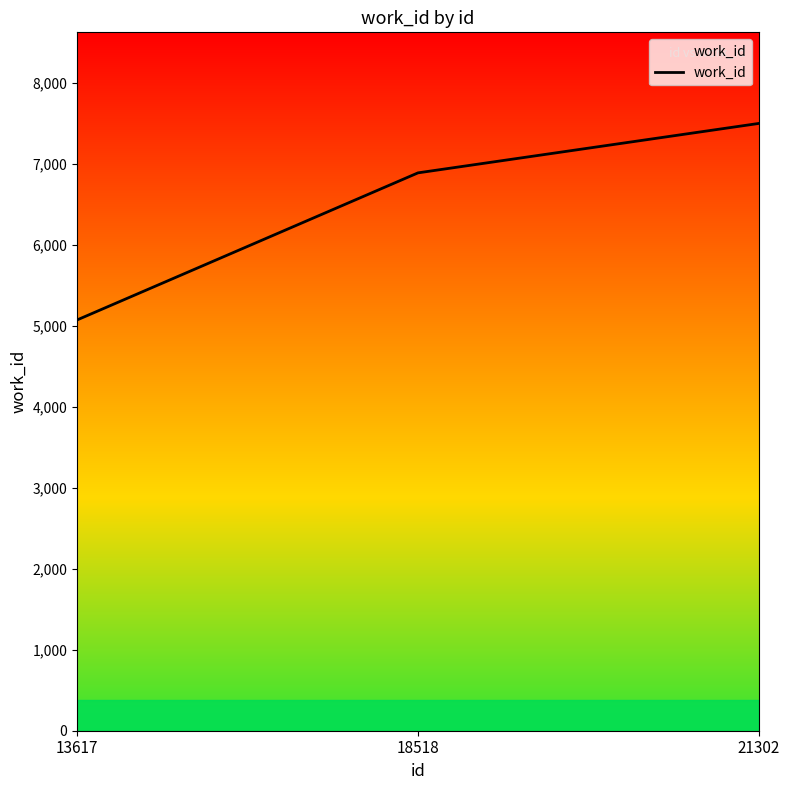

List the labels in order of value, largest first.

21302, 18518, 13617